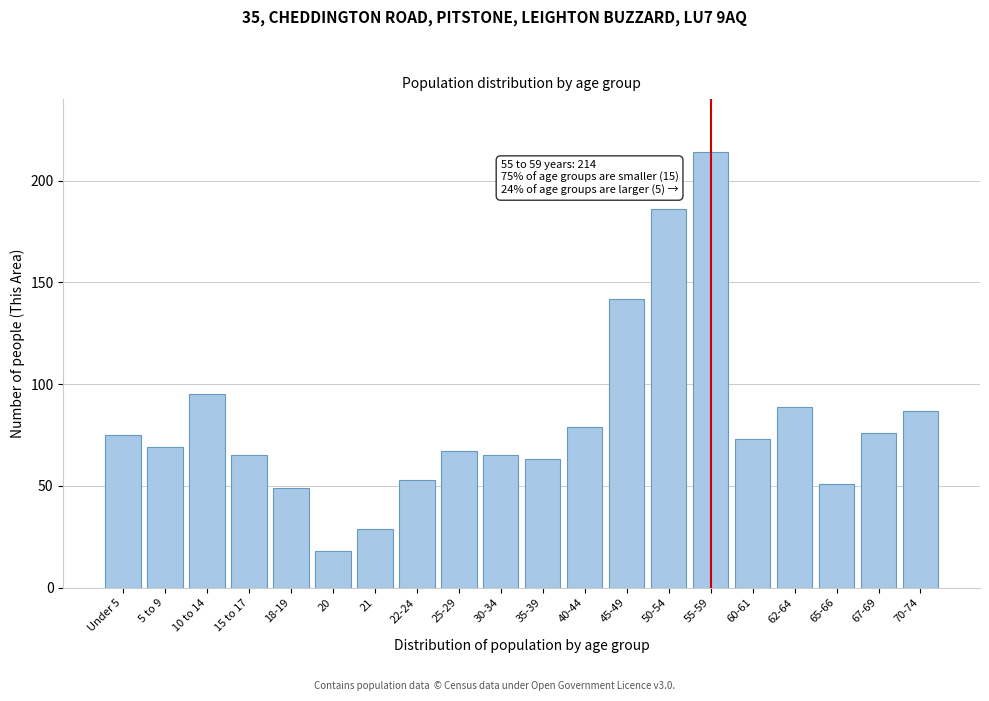

Reading right to left, extract all data points from this chart.

70-74=87	67-69=76	65-66=51	62-64=89	60-61=73	55-59=214	50-54=186	45-49=142	40-44=79	35-39=63	30-34=65	25-29=67	22-24=53	21=29	20=18	18-19=49	15 to 17=65	10 to 14=95	5 to 9=69	Under 5=75